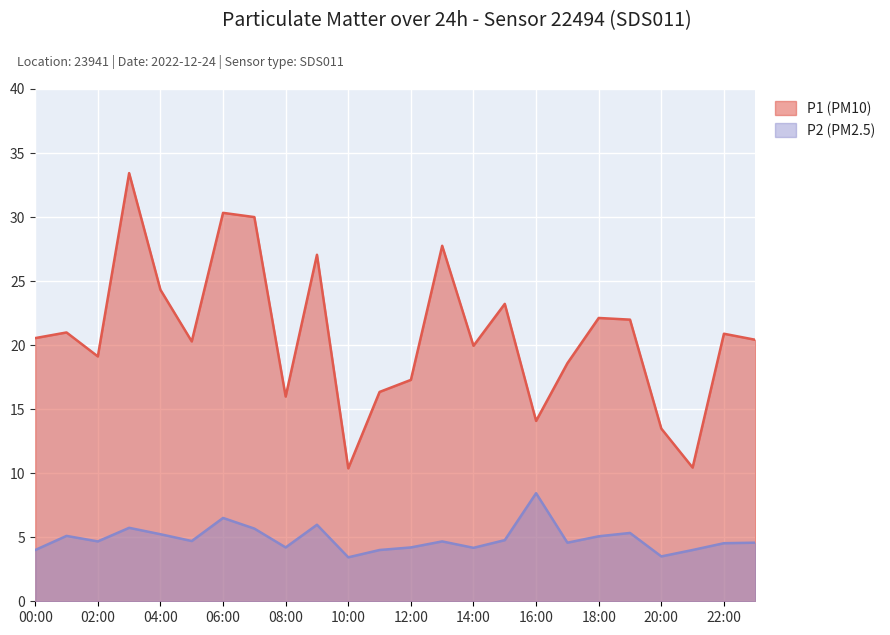

What is the label of the 13th point from the left?

12:00